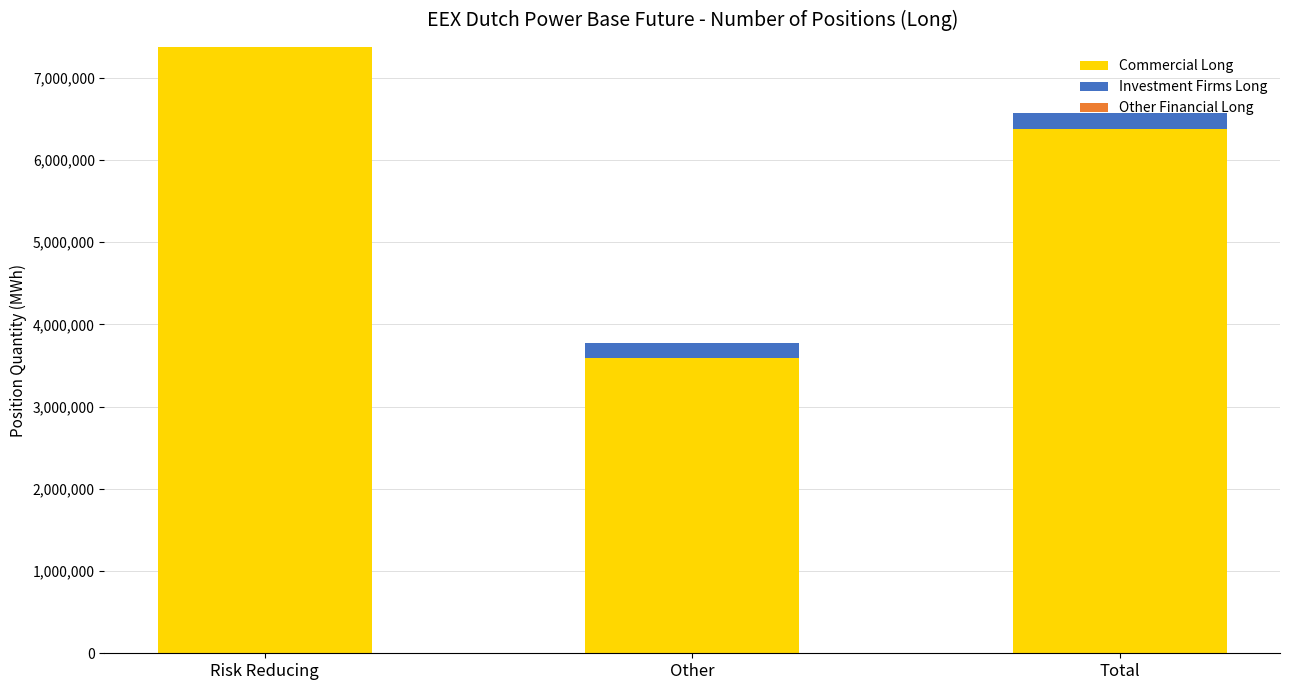

Where is Commercial Long nearest to the value 5480736?

Total